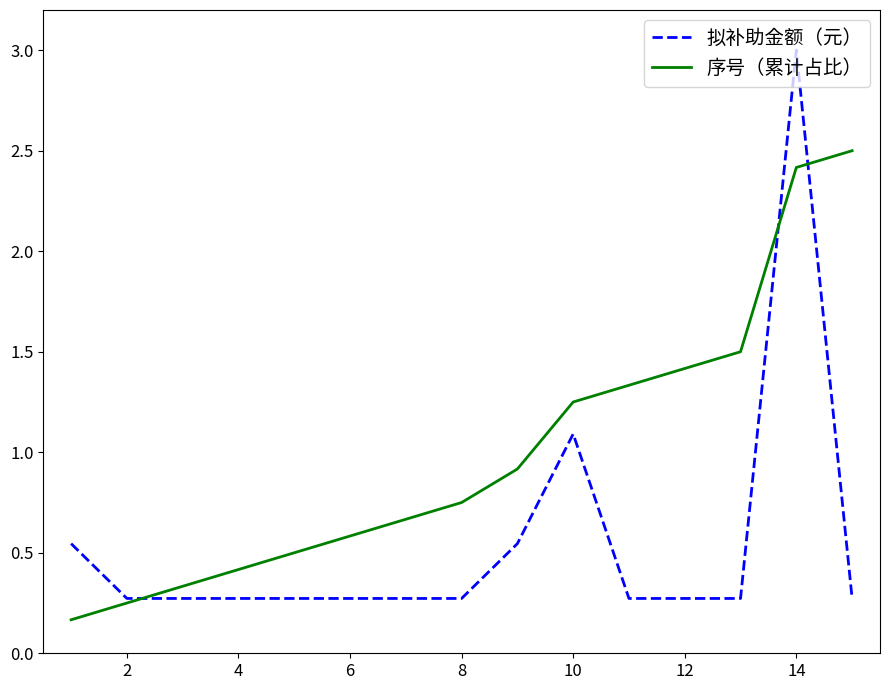

What is the difference between the maximum and minimum values in the 序号（累计占比） series?

2.3